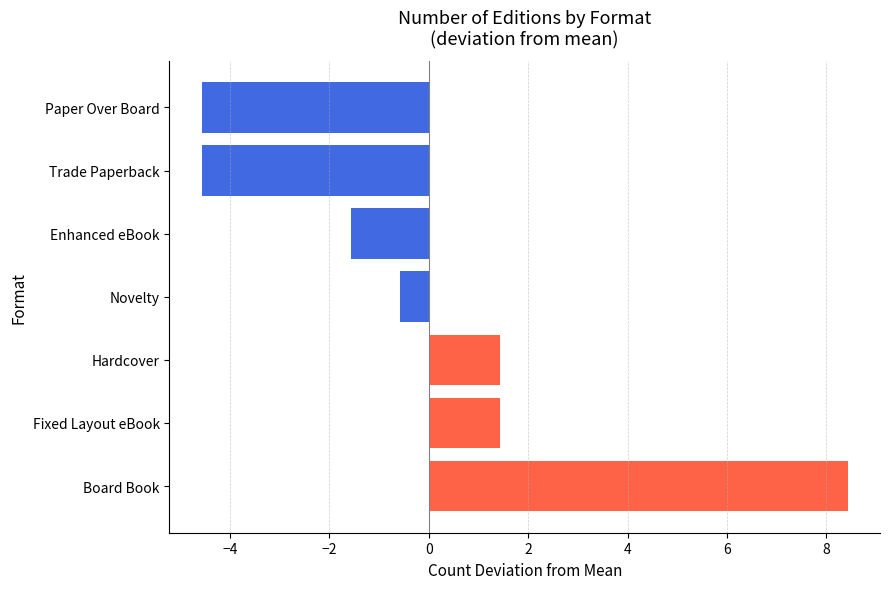

Which has a higher value, Trade Paperback or Novelty?

Novelty